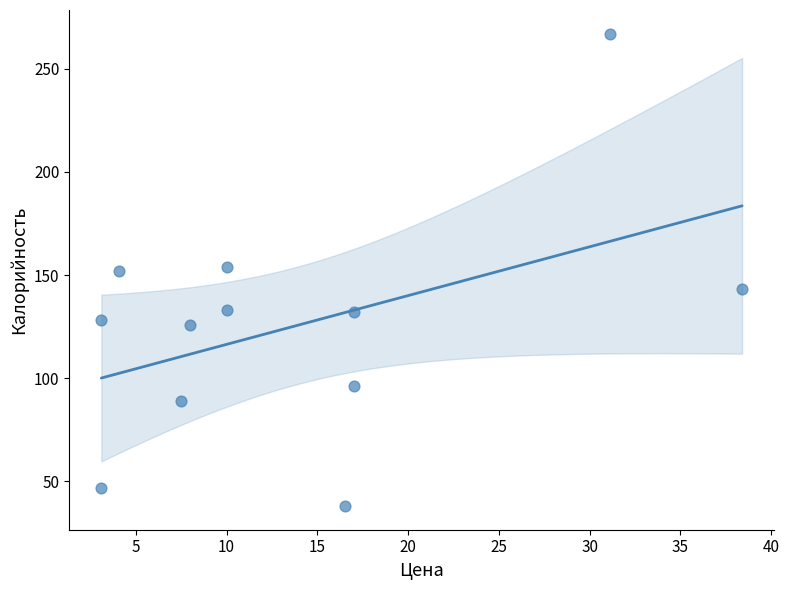

What is the range of Y values (max minus min)?

229